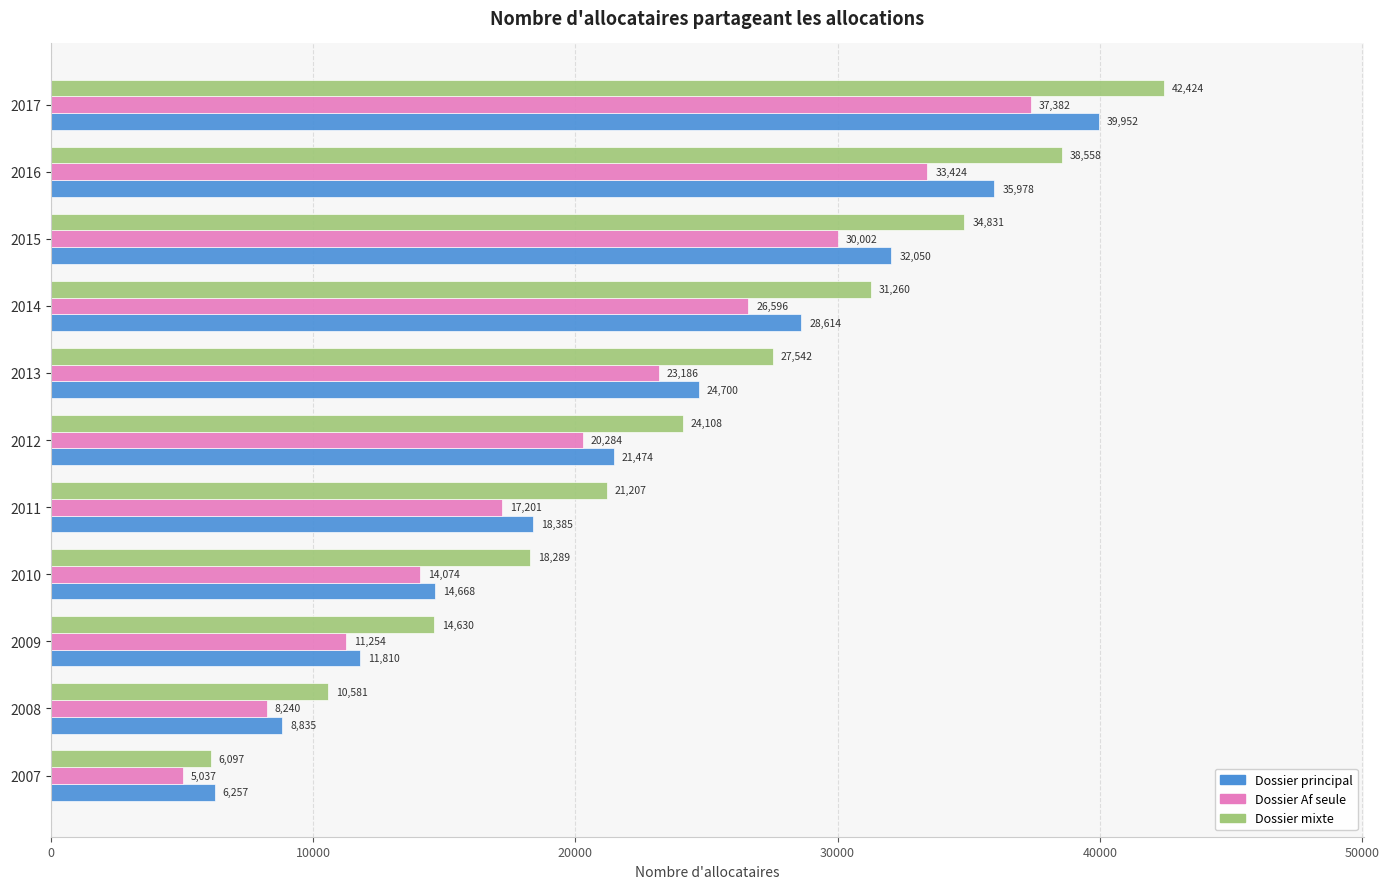

What is the average value of the Dossier principal series?

22066